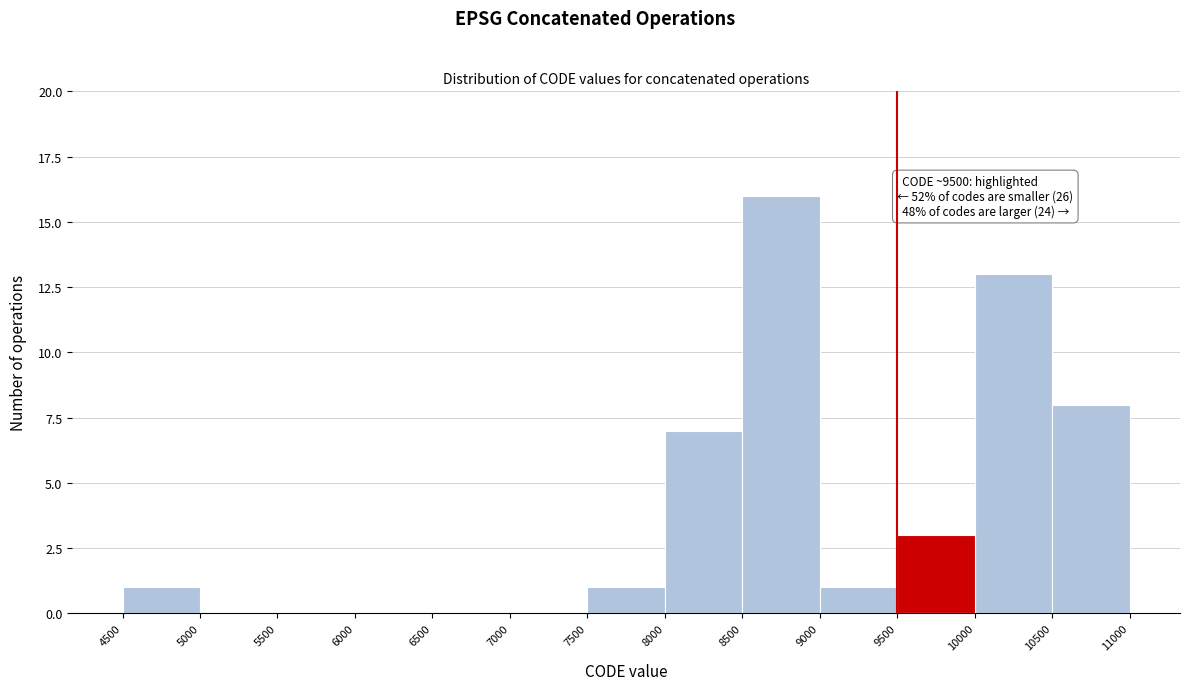

Which range on the x-axis has the tallest bar?

8500 to 9000